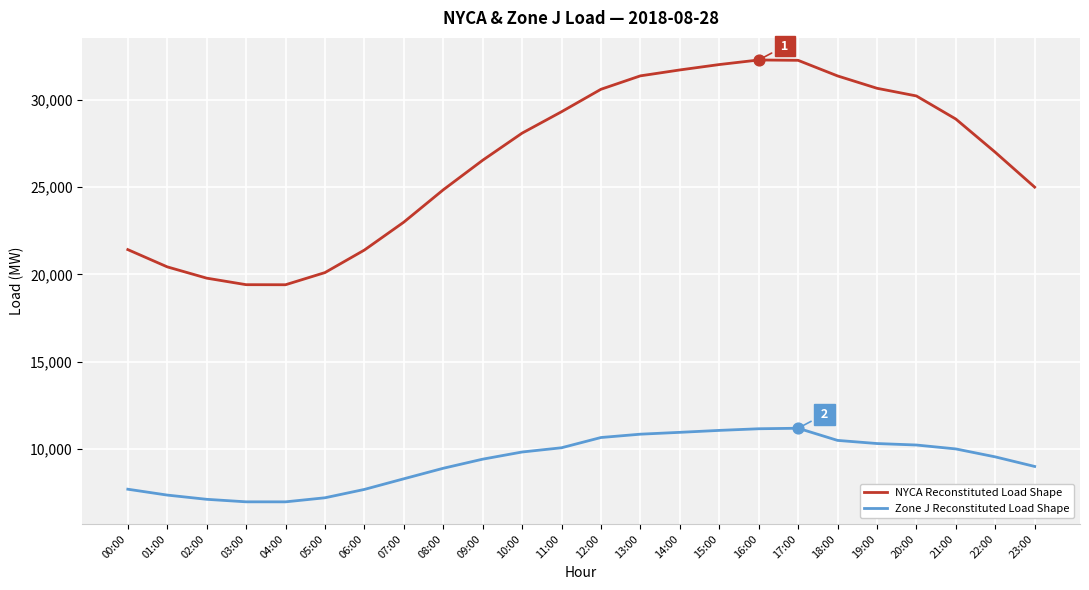

What is the total value across all series at 19:00?

40980.2